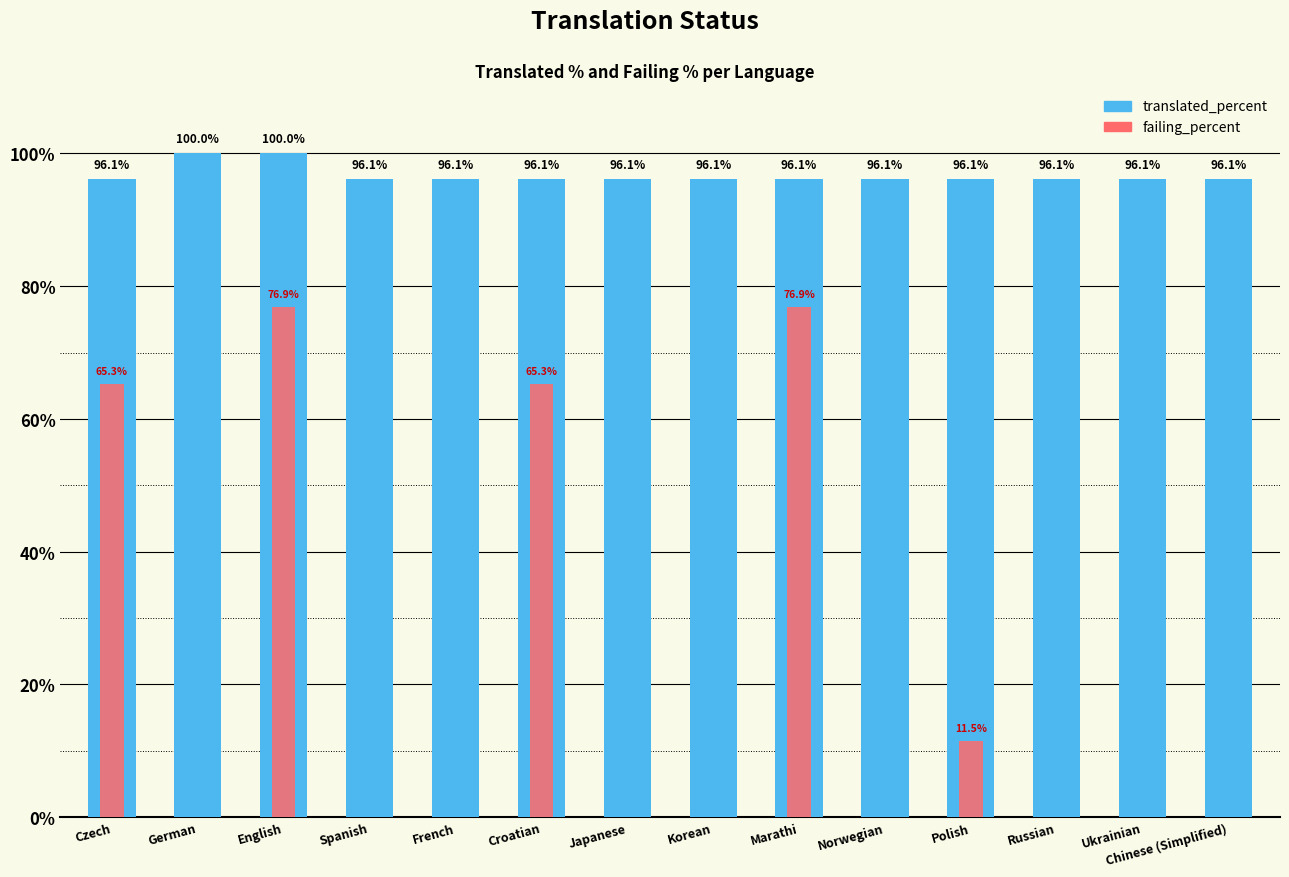

What is the label of the 4th bar from the left?

Spanish